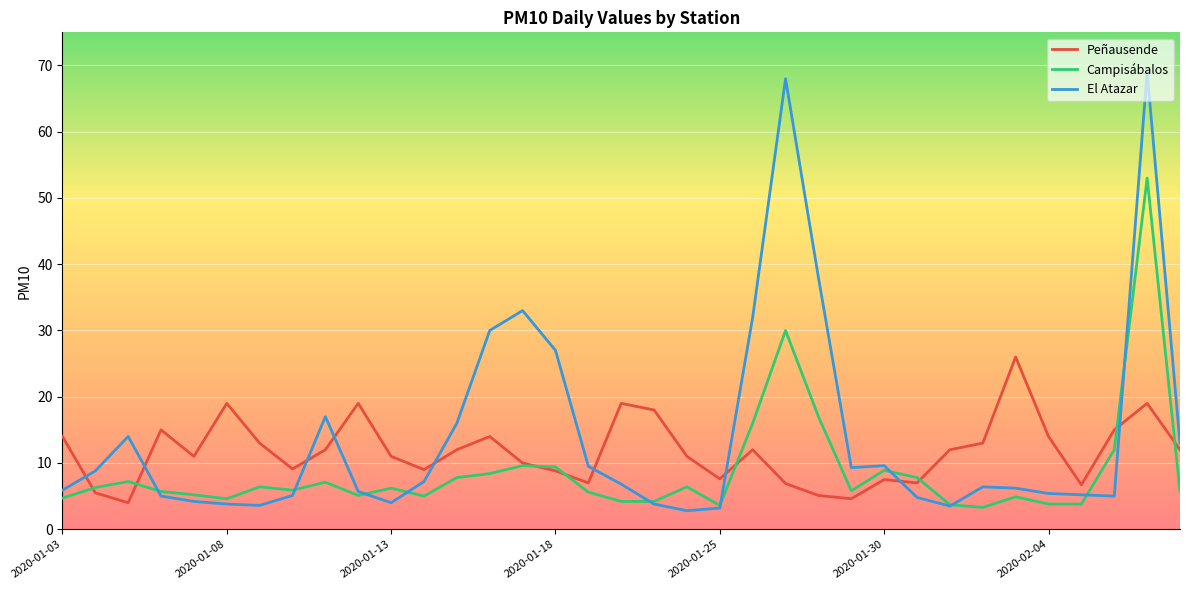

What is the lowest value of the Peñausende series?

4.0